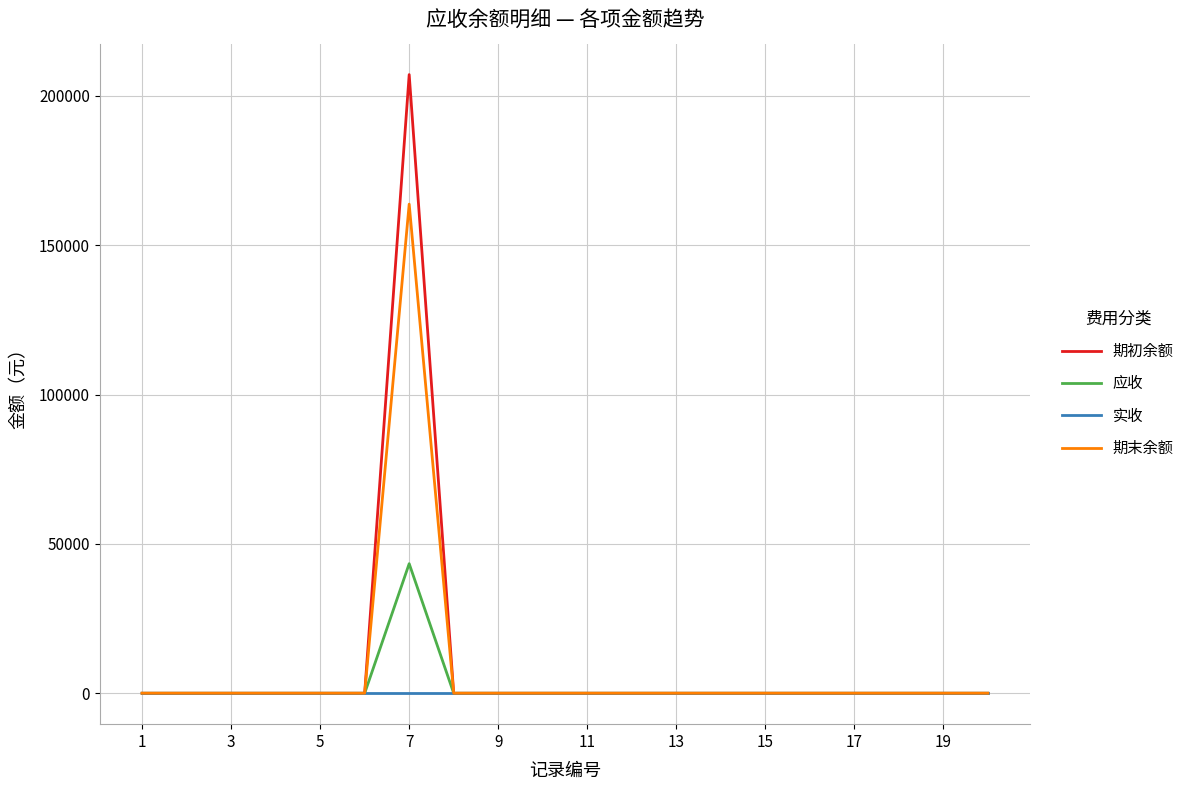

Rank the series by their maximum value, from lowest to highest.

实收, 应收, 期末余额, 期初余额